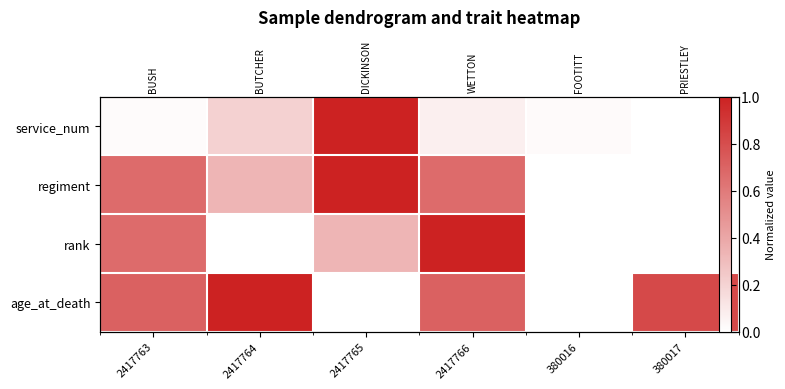

What value does the service_num series have at 2417765?

1.0